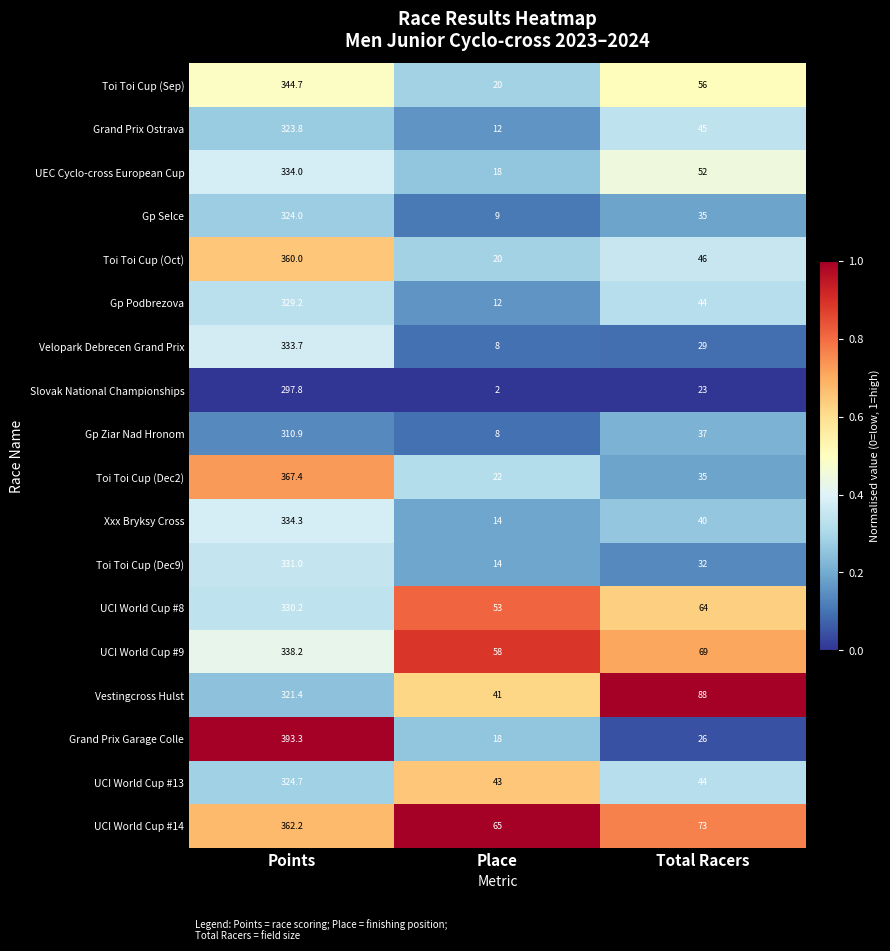

What is the sum of all Grand Prix Ostrava values?

380.8